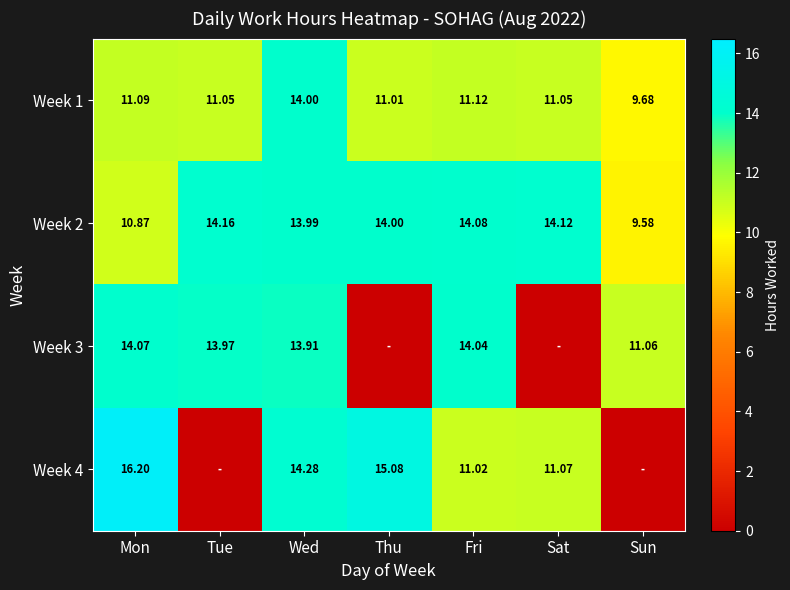

At which label is Week 2 closest to 11?

Mon